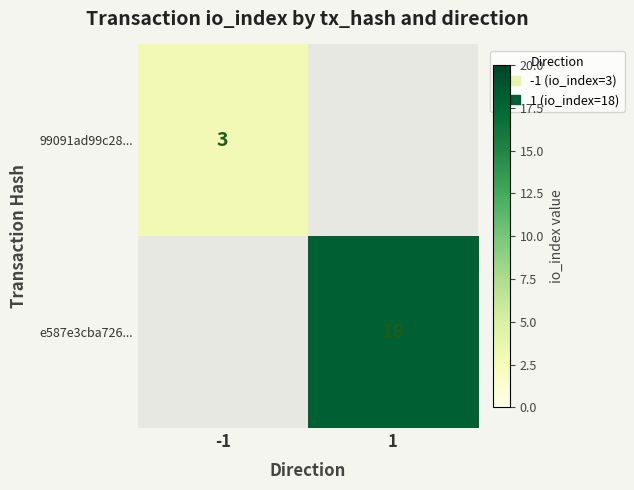

The e587e3cba726... series shows 7 at 1. True or false?

False